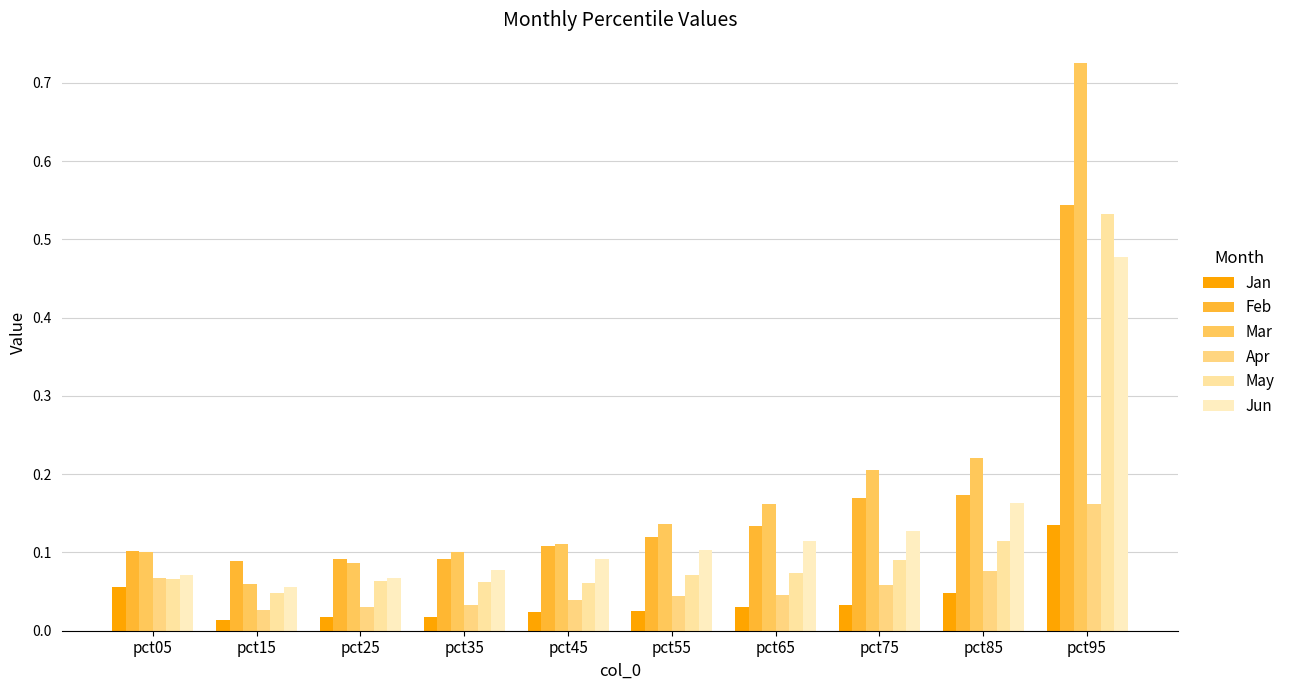

The May series shows 0.1 at pct35. True or false?

True